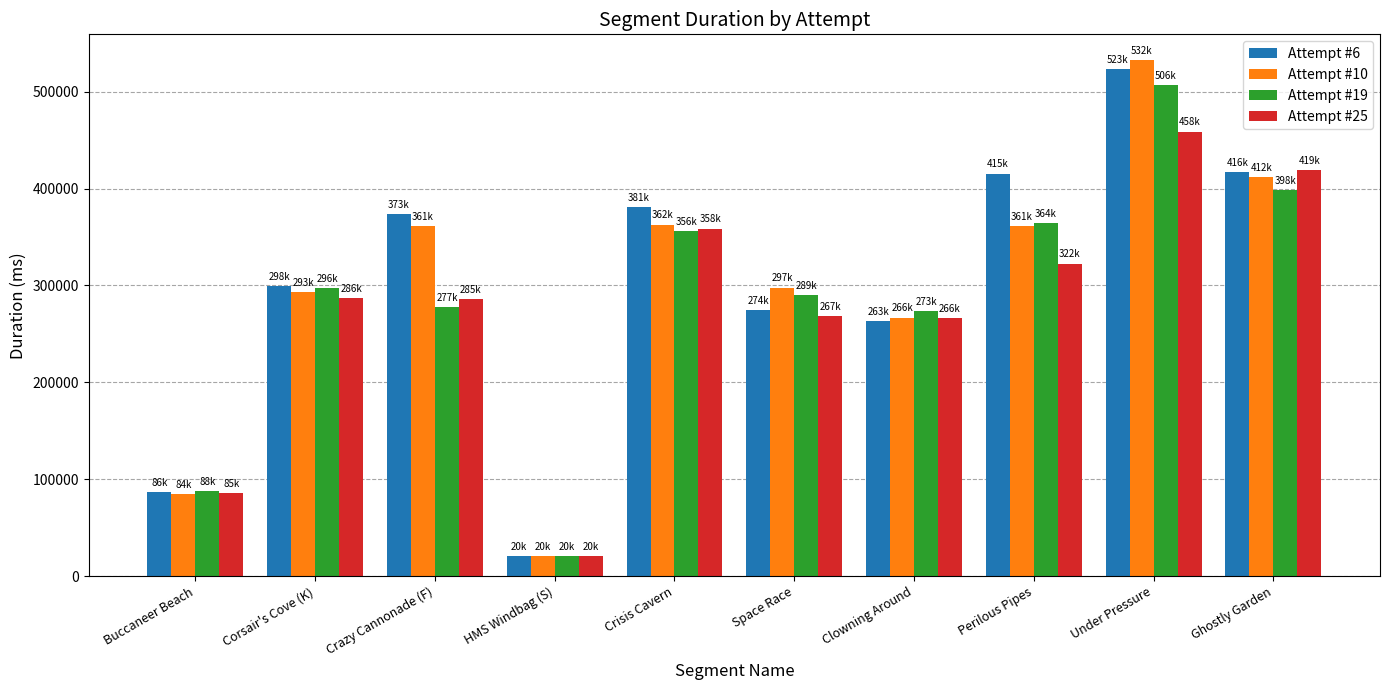

What is the average value of the Attempt #19 series?

287287